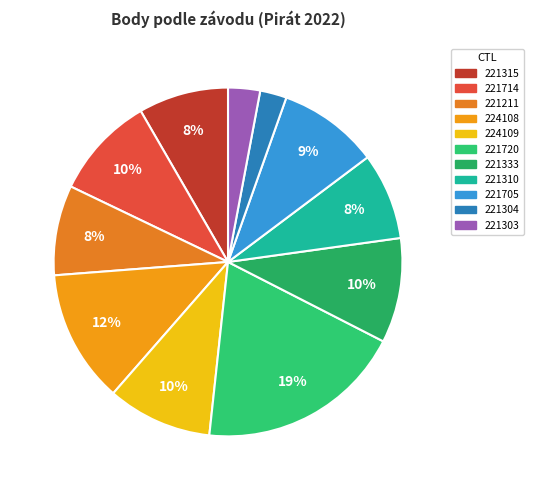

Does 221333 represent more than half of the total?

No